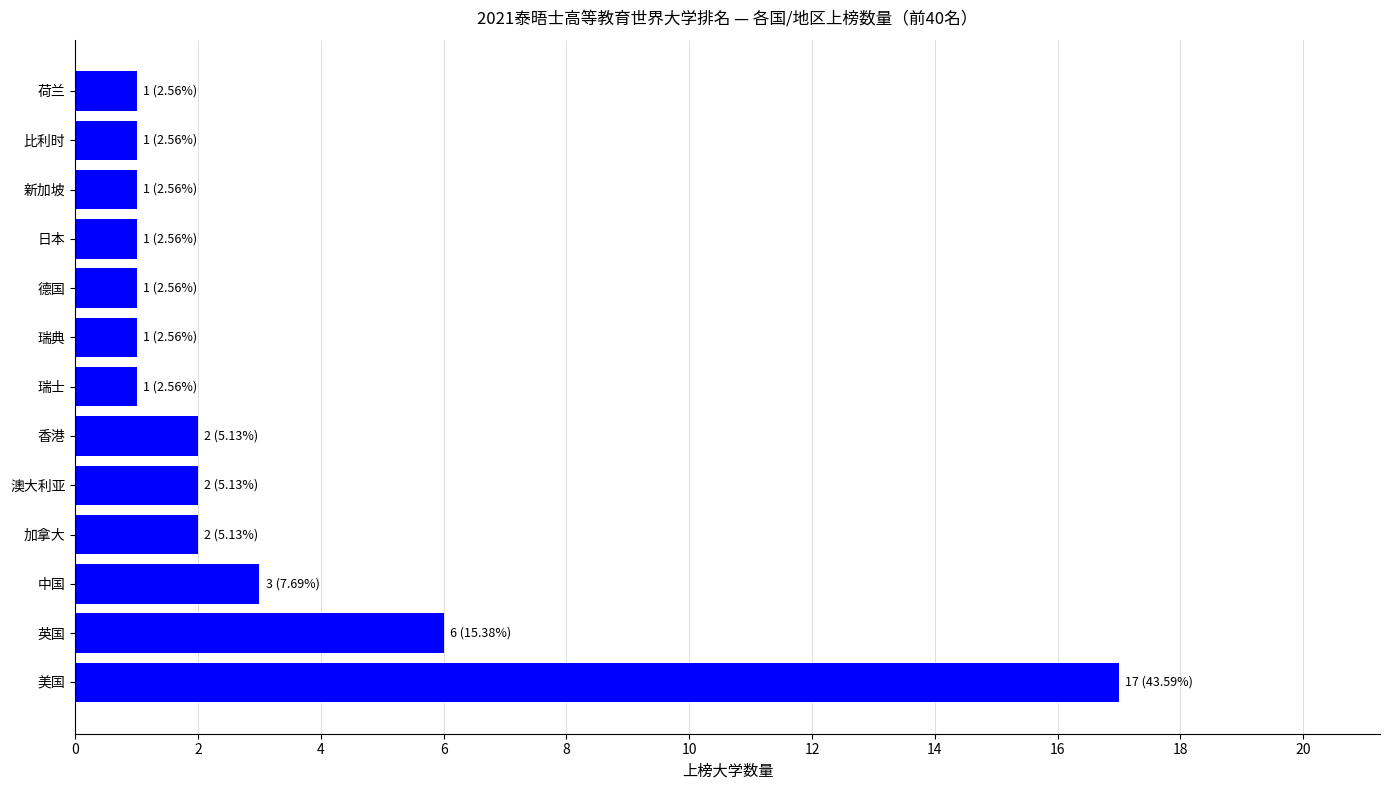

How many bars are there in total?

13